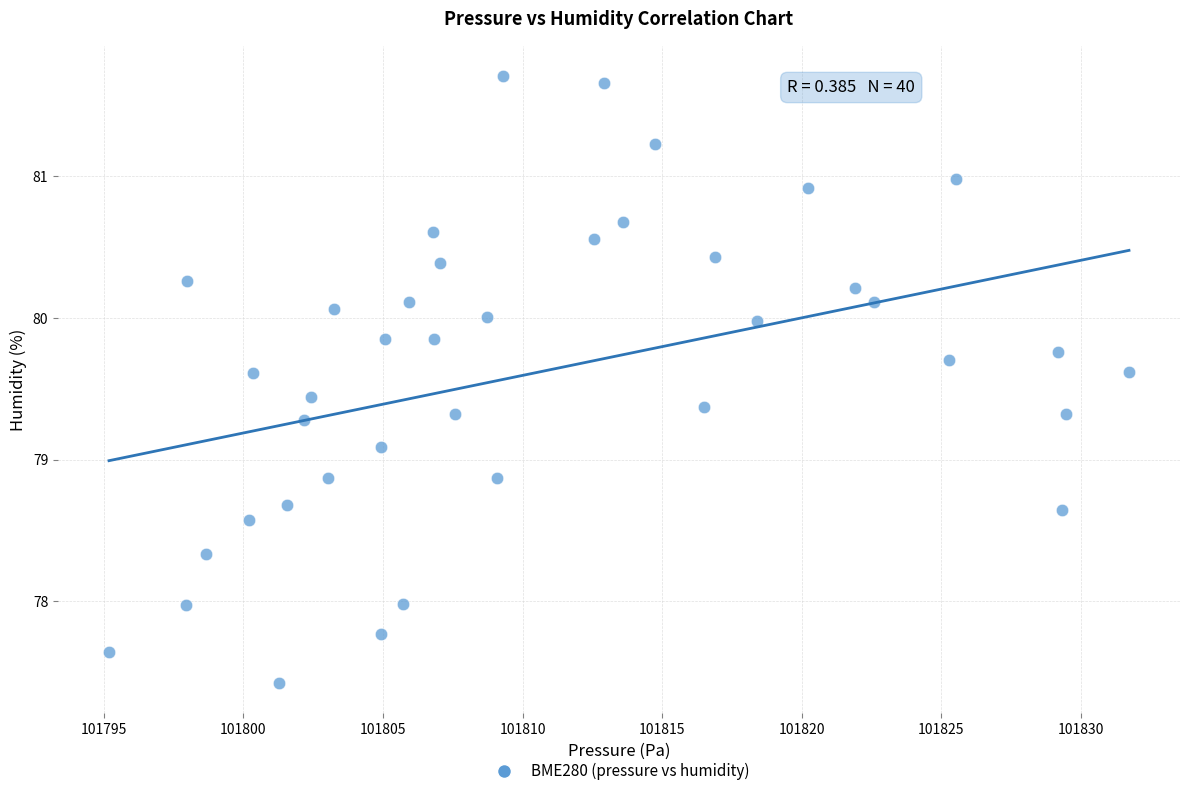

What is the range of X values (max minus min)?

36.5